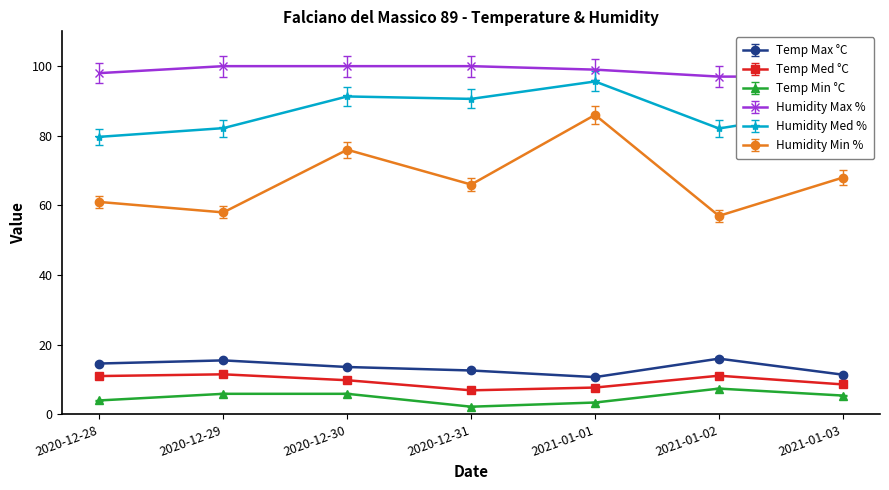

What is the difference between the highest and lowest values at 2020-12-30?

94.1